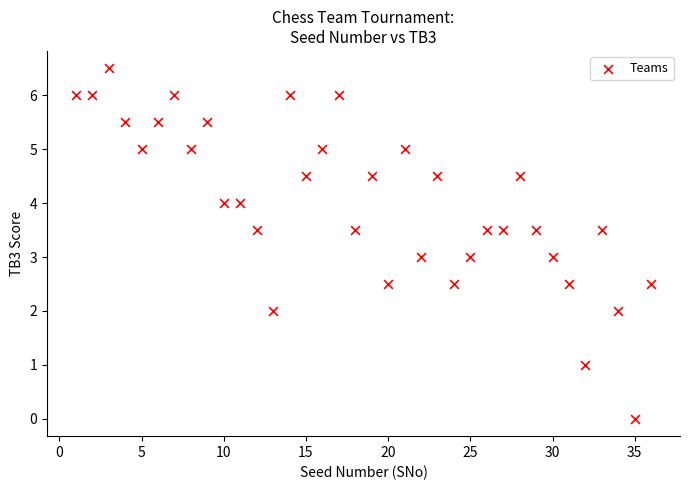

What is the range of Y values (max minus min)?

6.5